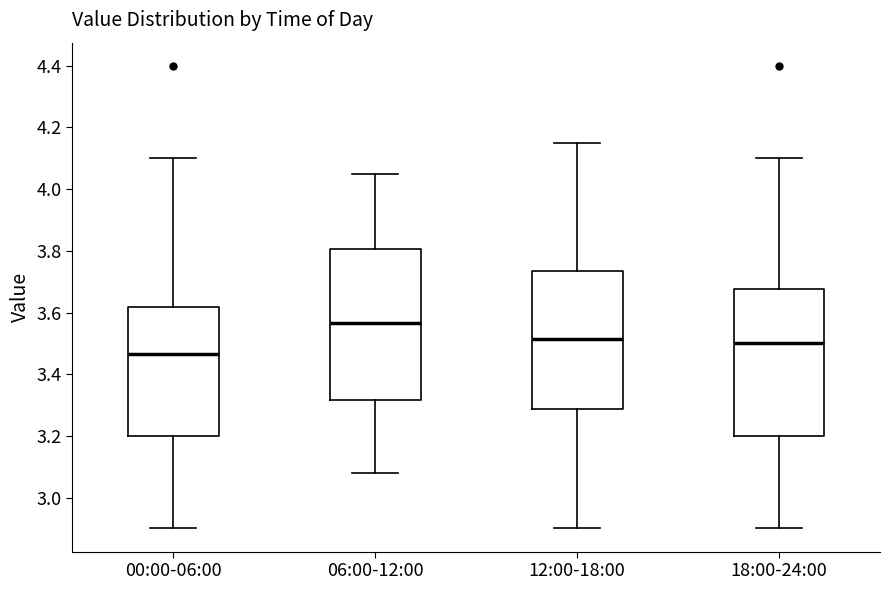

Where does the median line of the box for 18:00-24:00 sit on the y-axis? The values are not printed on the chart, so give them approximately, as read against the axis.

3.50